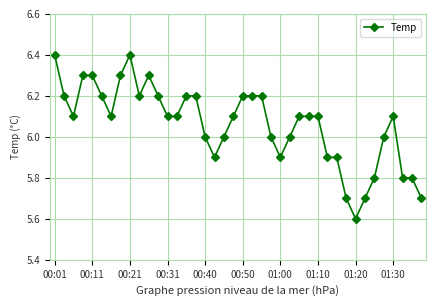

What is the maximum value shown in the chart?

6.4